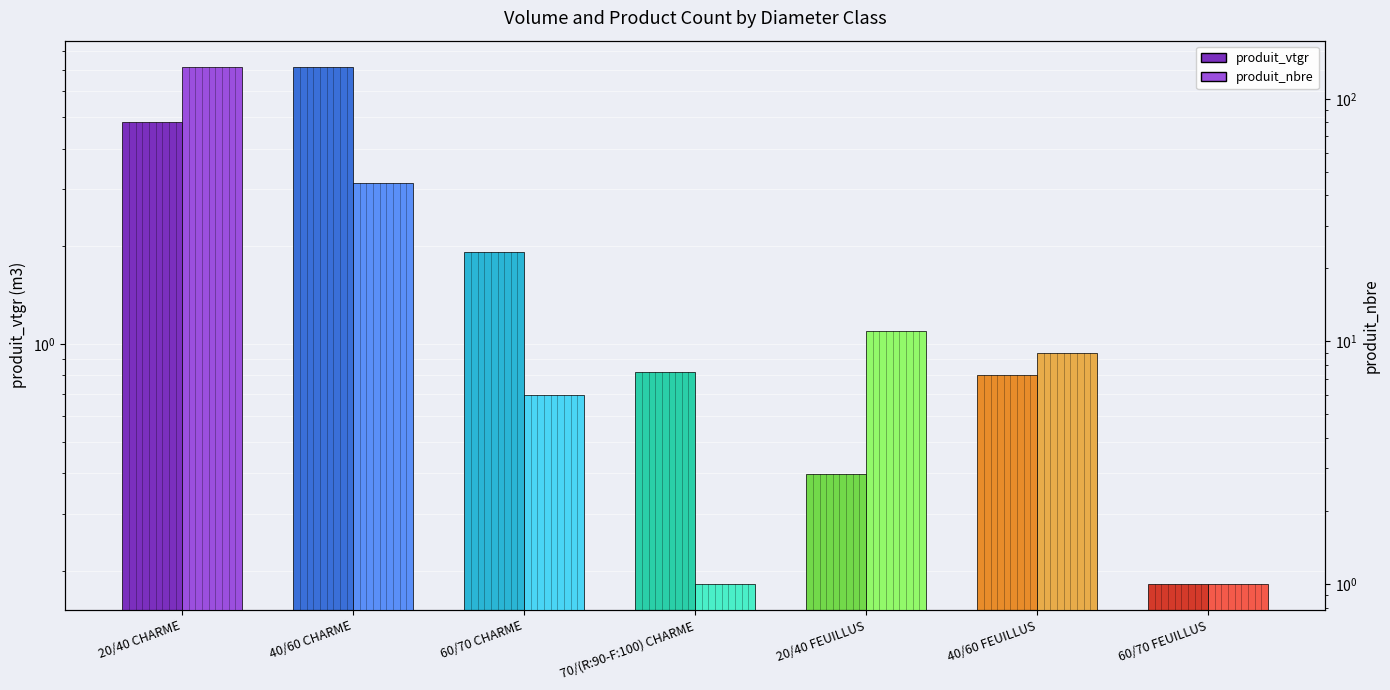

What are all the series names shown in the legend?

produit_vtgr, produit_nbre